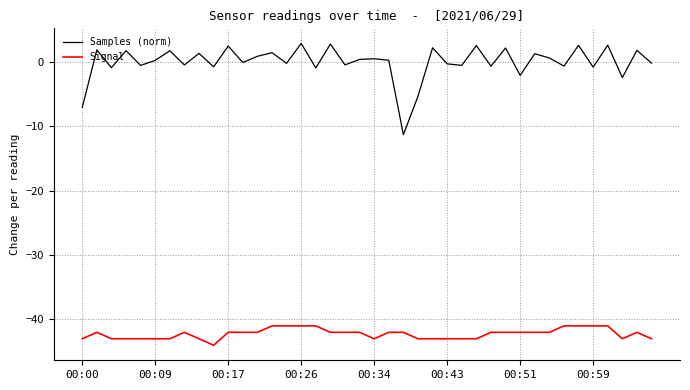

Which series has the largest total across all categories?

Samples (norm)